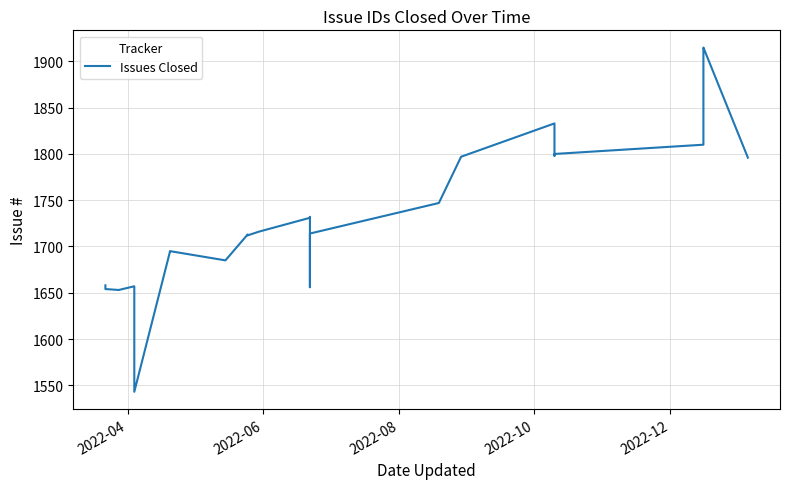

How many lines are shown in the chart?

1